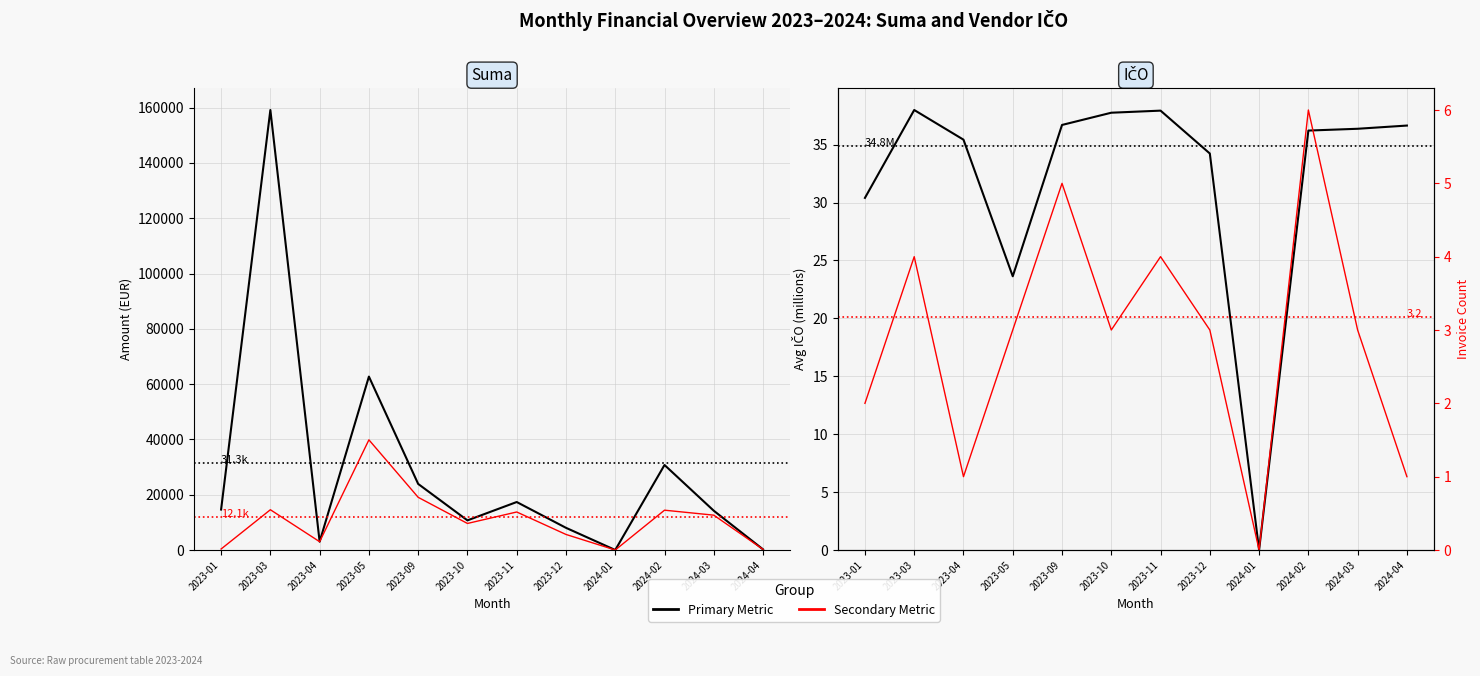

Is the value of Avg IČO (M) at 2023-04 greater than the value of Invoice Count at 2024-01?

Yes